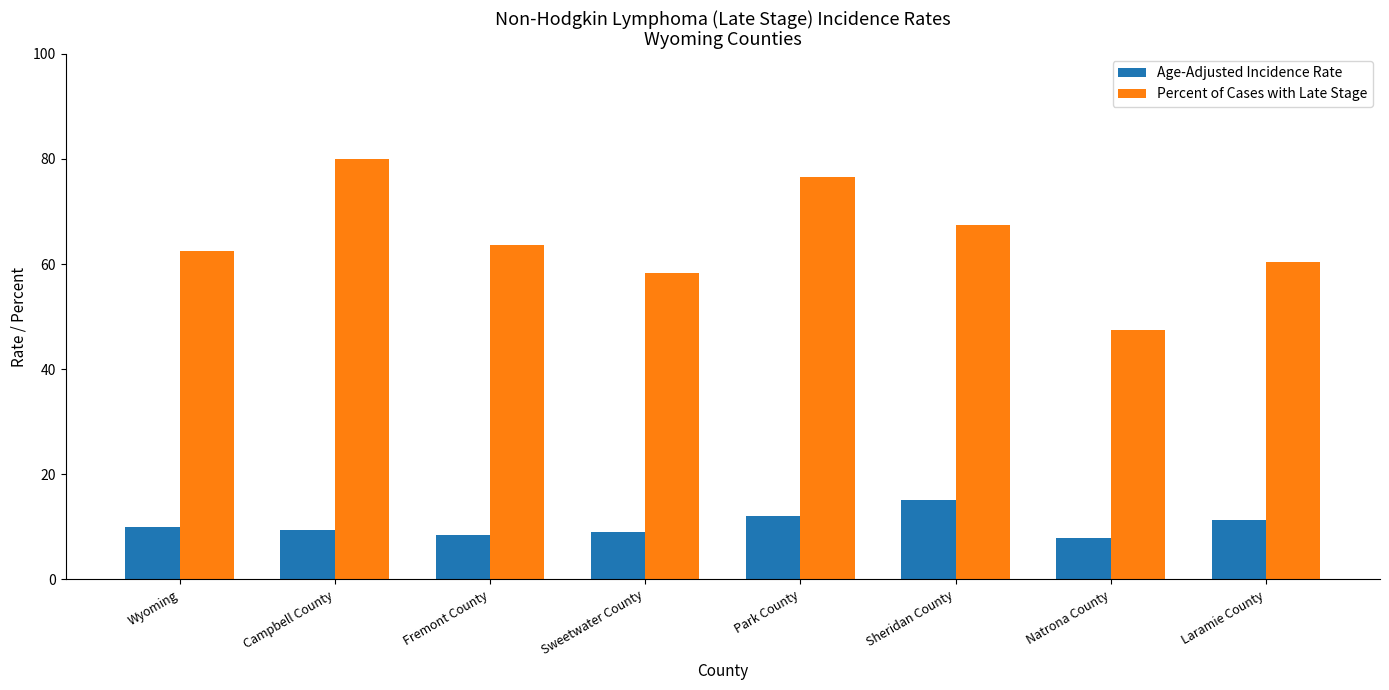

Which series changed the most between Sweetwater County and Park County?

Percent of Cases with Late Stage